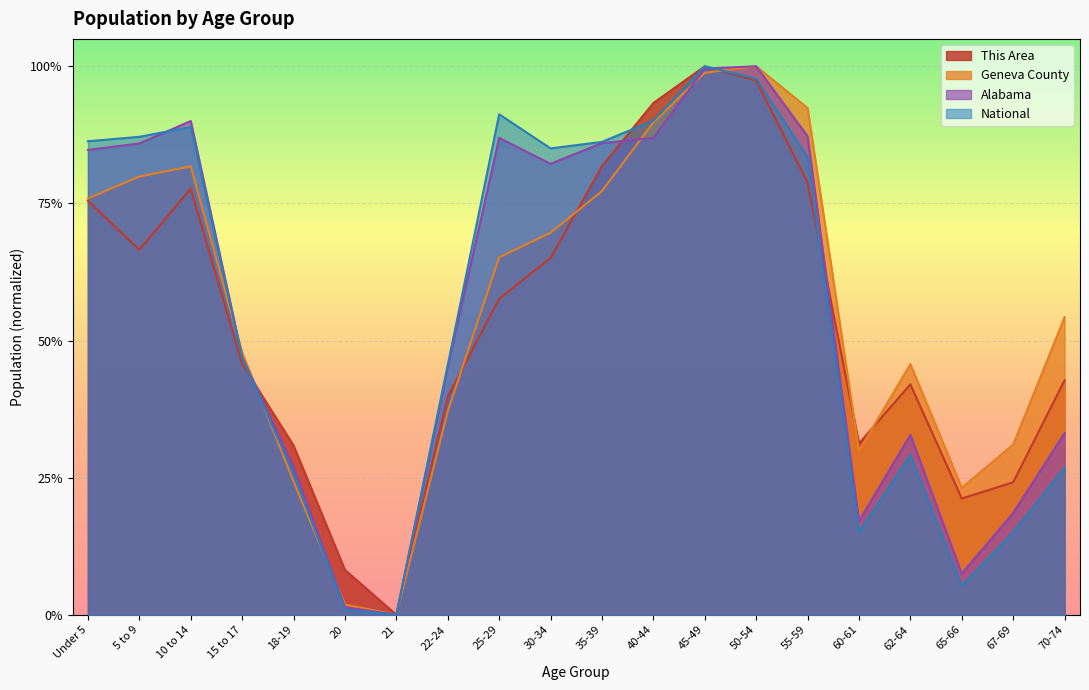

How many intersections are there between National and Alabama?

2